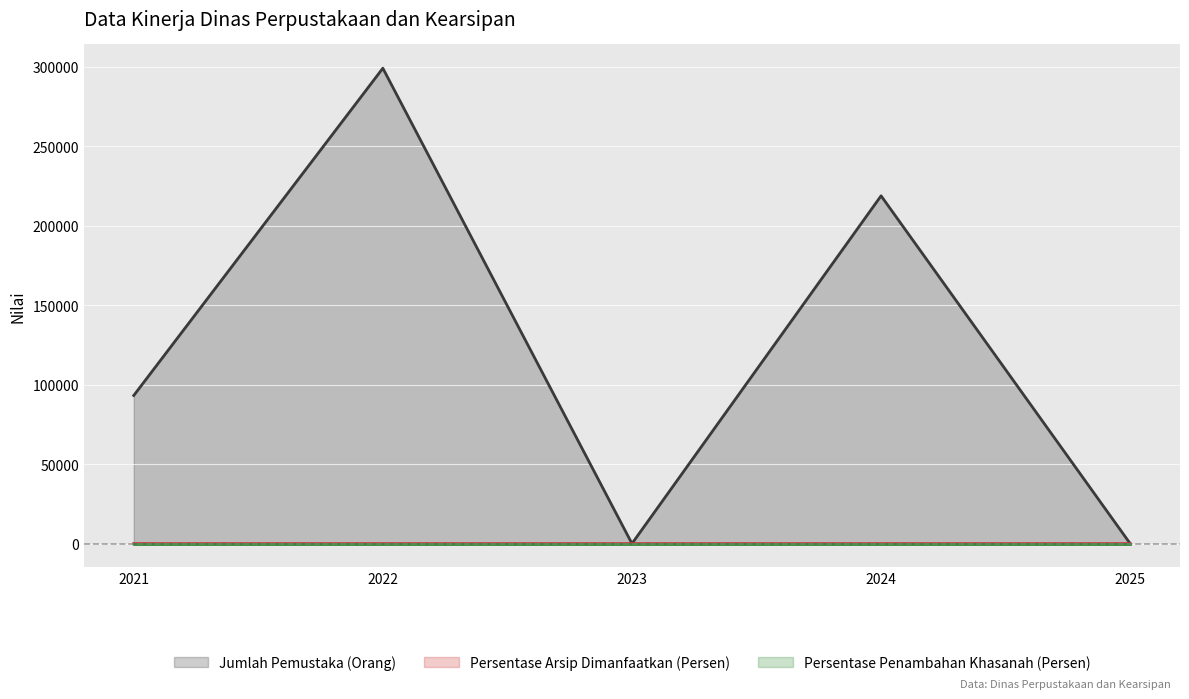

Count the Jumlah Pemustaka (Orang) values in the range 0 to 218832.

4